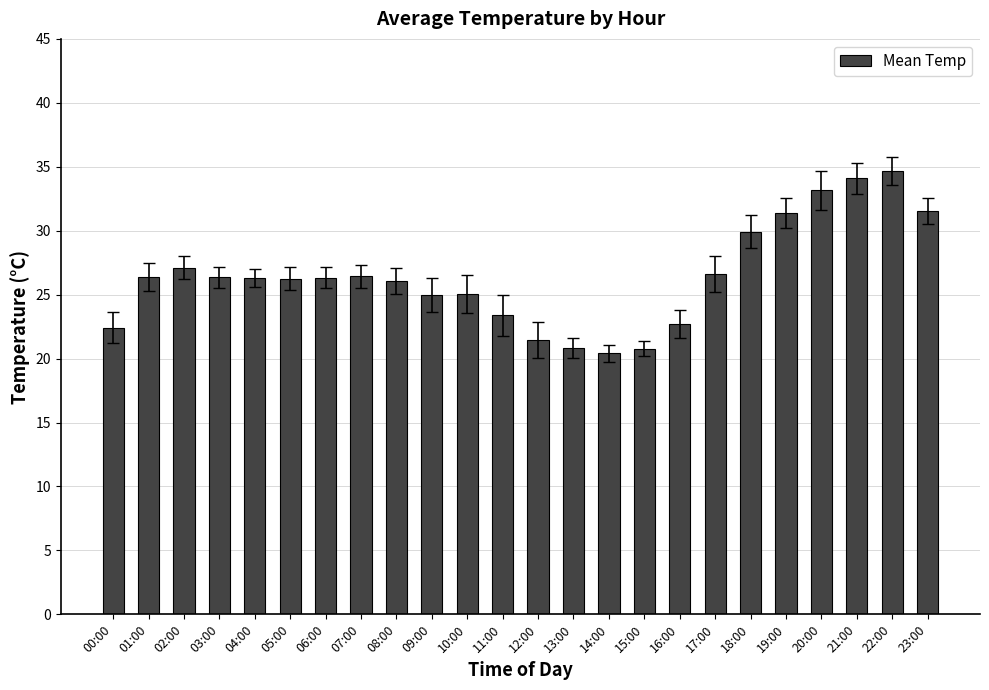

How many distinct data groups are displayed?

1